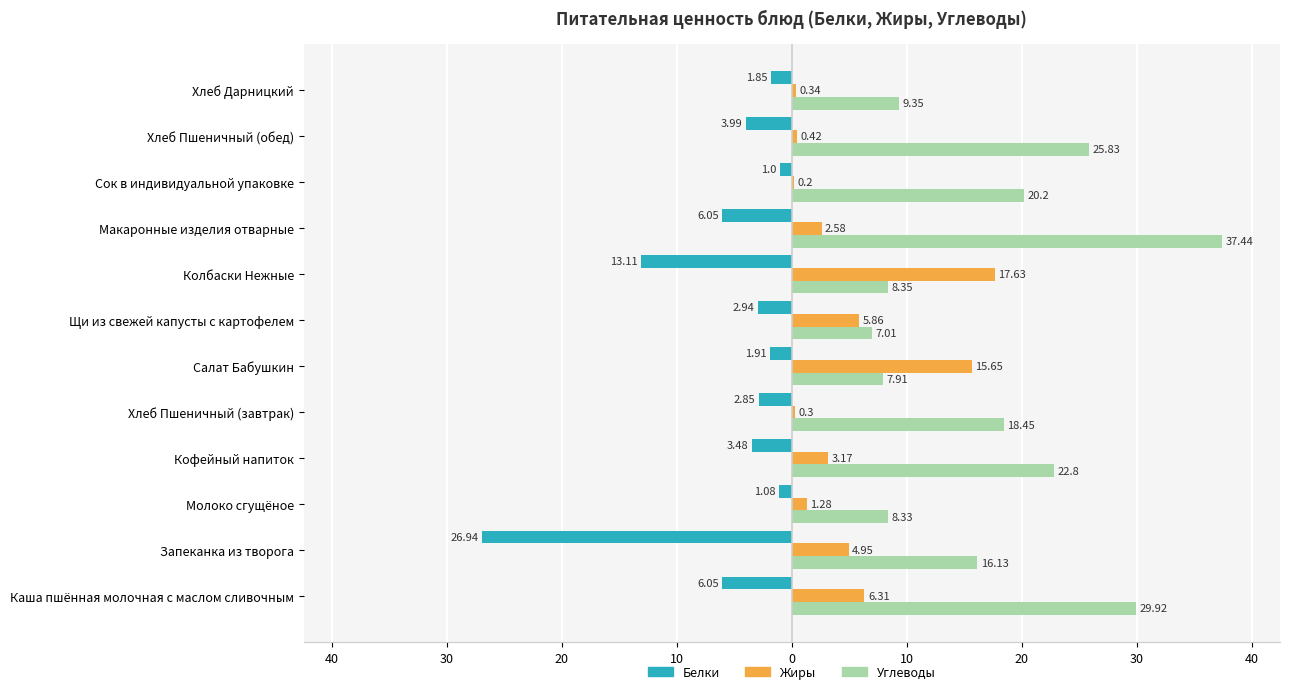

What are all the series names shown in the legend?

Белки, Жиры, Углеводы